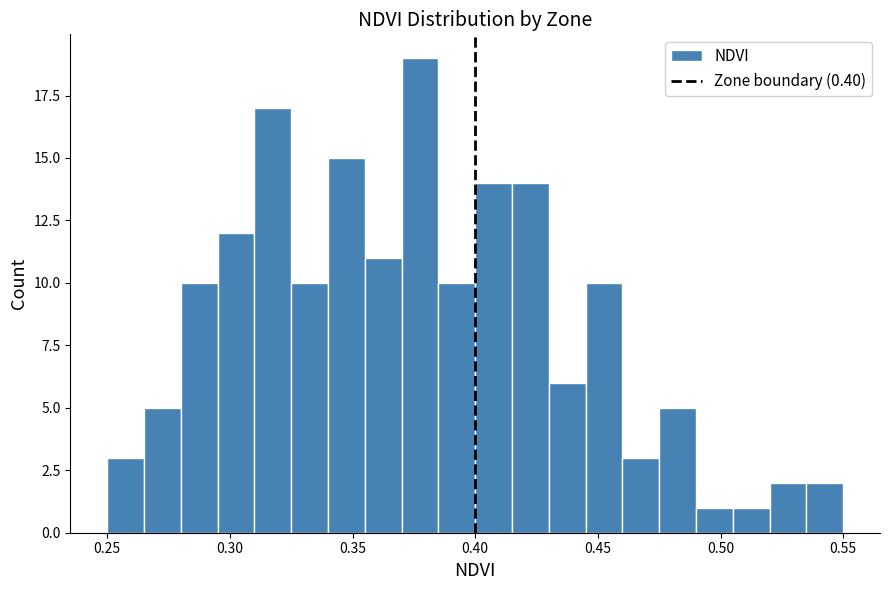

Around what value on the x-axis is the tallest bar? Give the approximate position of its centre, as read against the axis.

0.380